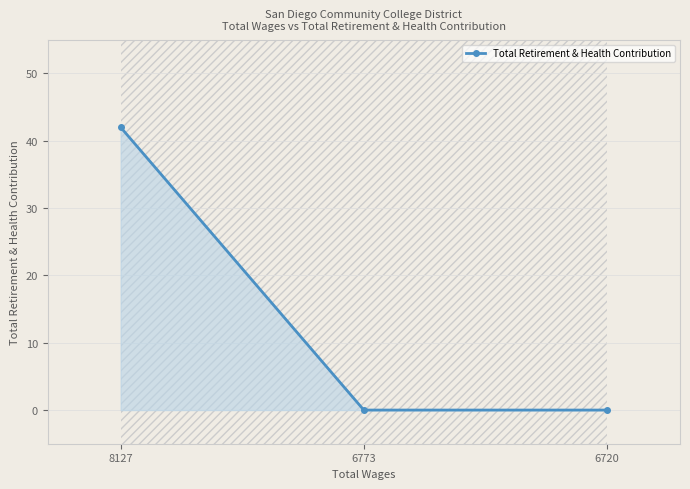

At which category does the chart reach its peak across all series?

8127